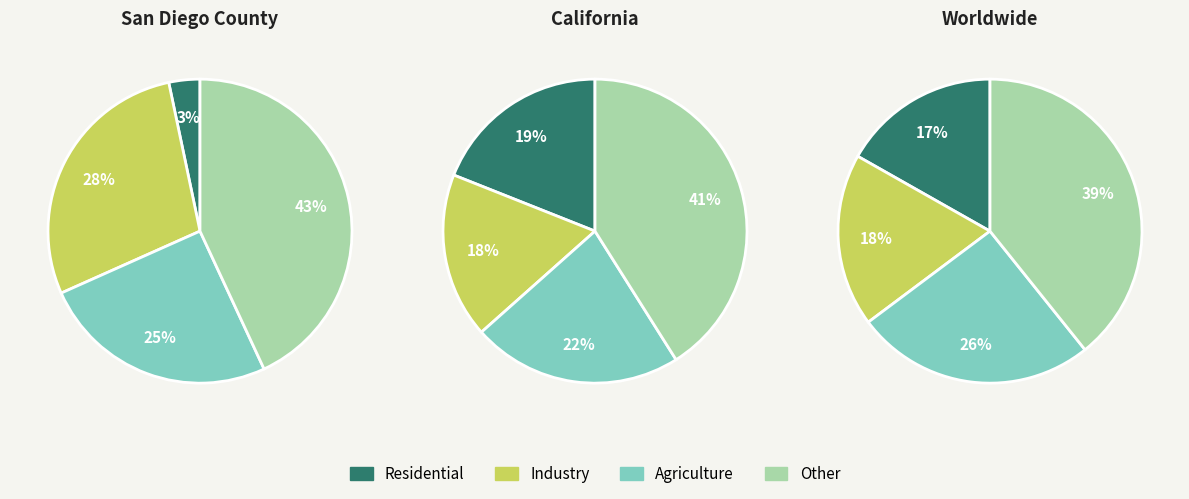

Does pct65 account for over 50% of the chart?

No